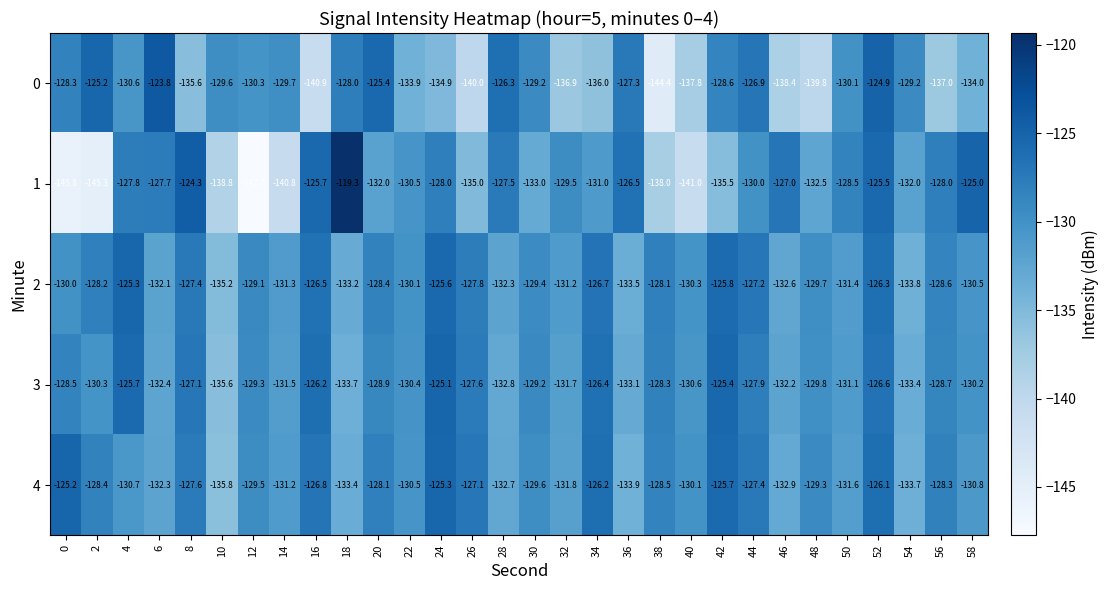

What is the difference between the highest and lowest values at 6?

8.6